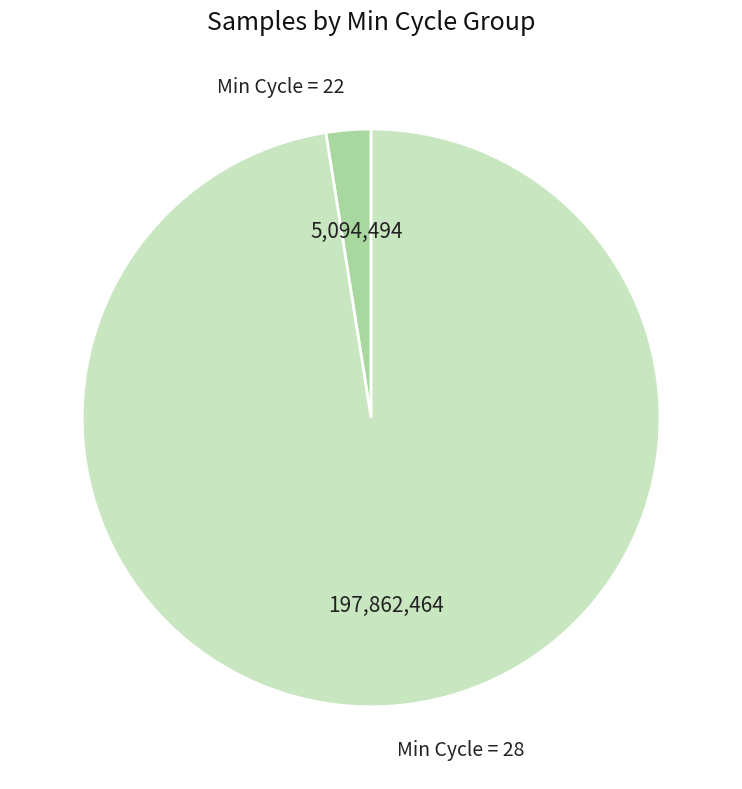

How many segments does this pie chart have?

2